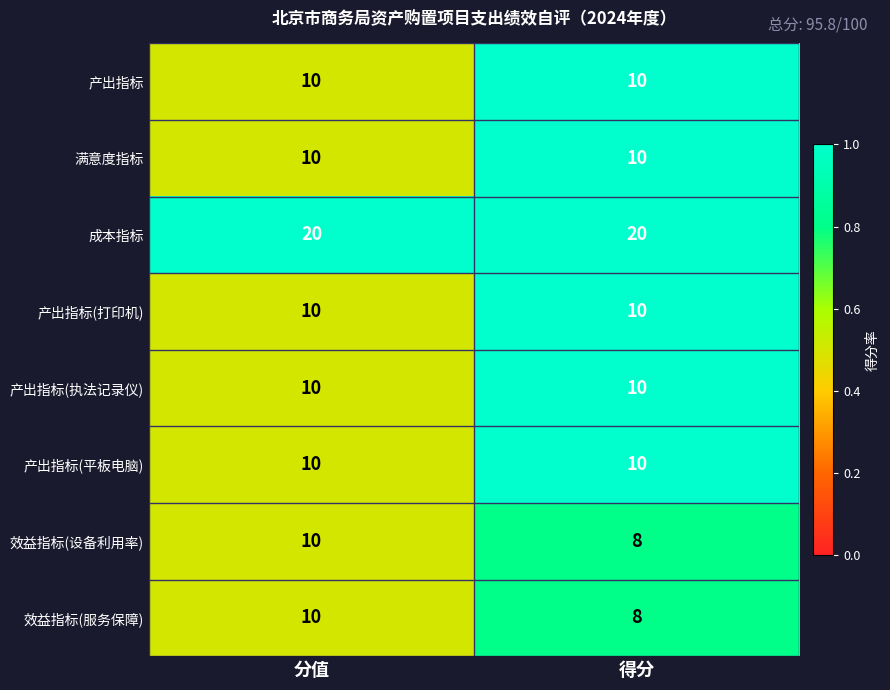

Reading right to left, transcribe all the data shown in this chart.

产出指标: 得分=10	分值=10
满意度指标: 得分=10	分值=10
成本指标: 得分=20	分值=20
产出指标(打印机): 得分=10	分值=10
产出指标(执法记录仪): 得分=10	分值=10
产出指标(平板电脑): 得分=10	分值=10
效益指标(设备利用率): 得分=8	分值=10
效益指标(服务保障): 得分=8	分值=10